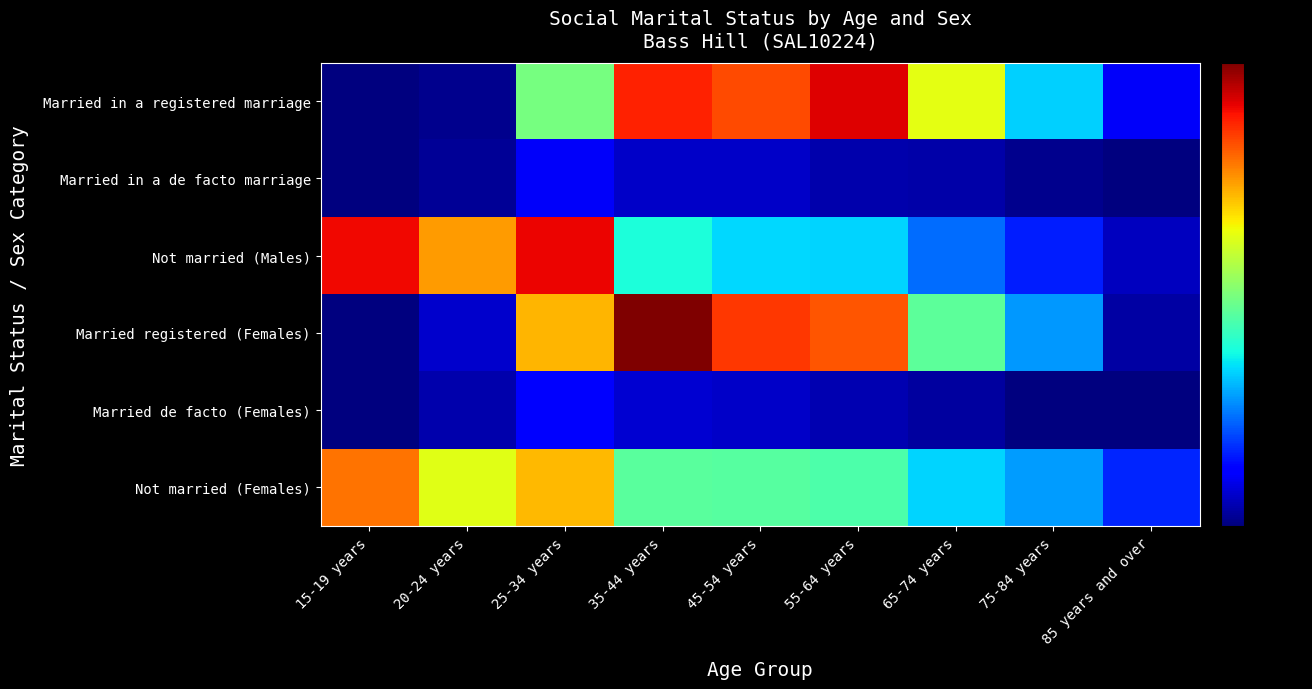

At 55-64 years, list the series in order from largest to smallest.

Married in a registered marriage, Married registered (Females), Not married (Females), Not married (Males), Married de facto (Females), Married in a de facto marriage